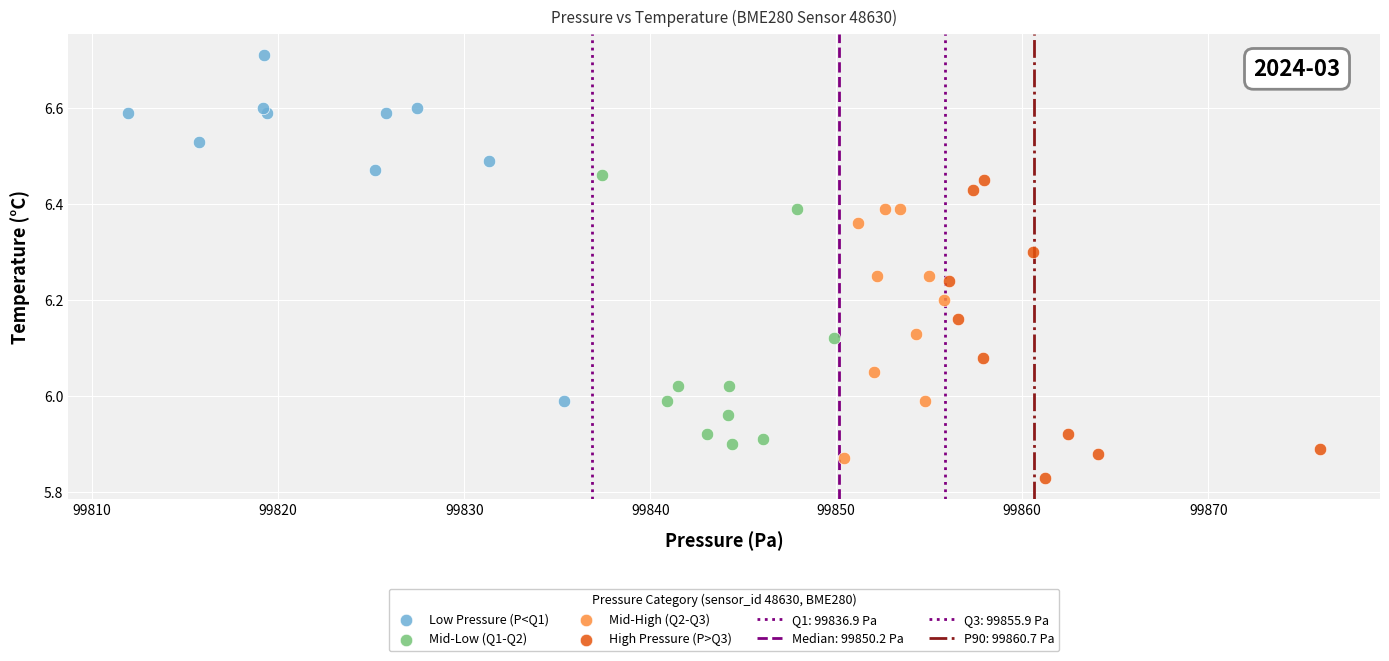

Which series has the largest Y range (max minus min)?

Low Pressure (P<Q1)